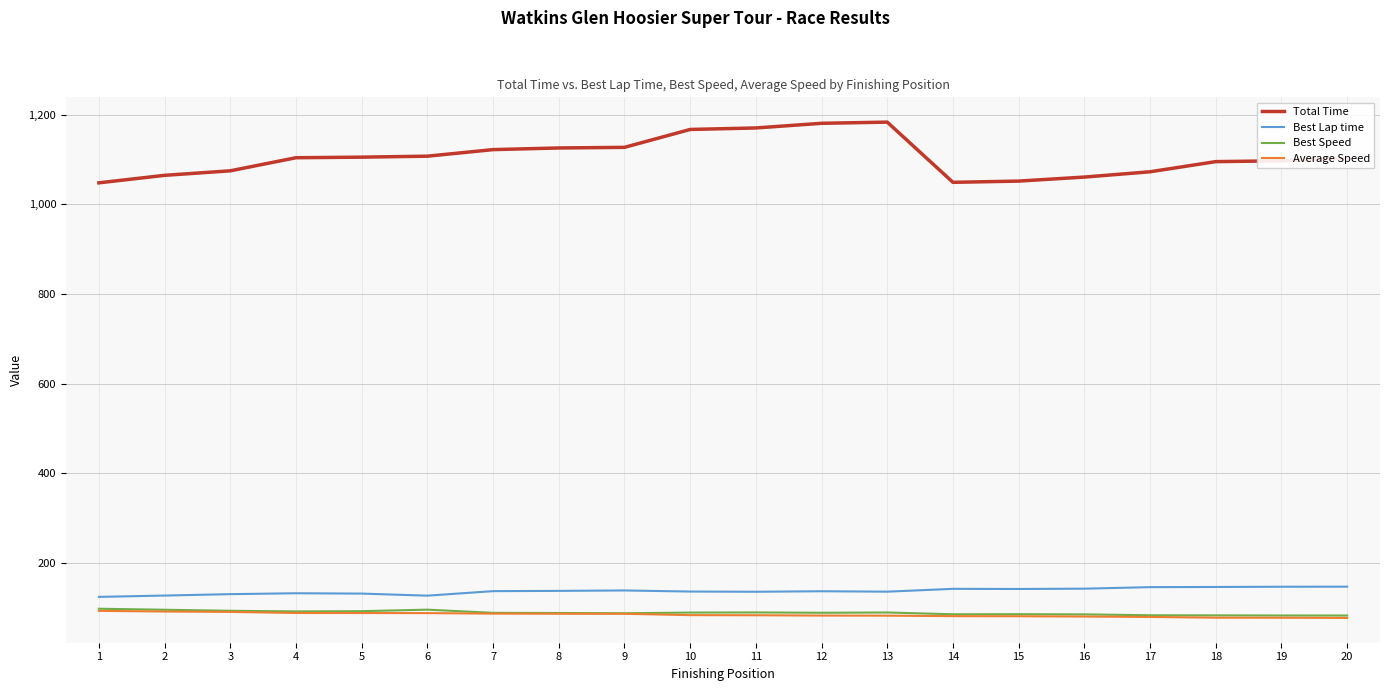

True or false: Best Speed has more than 0 interior local peaks.

True